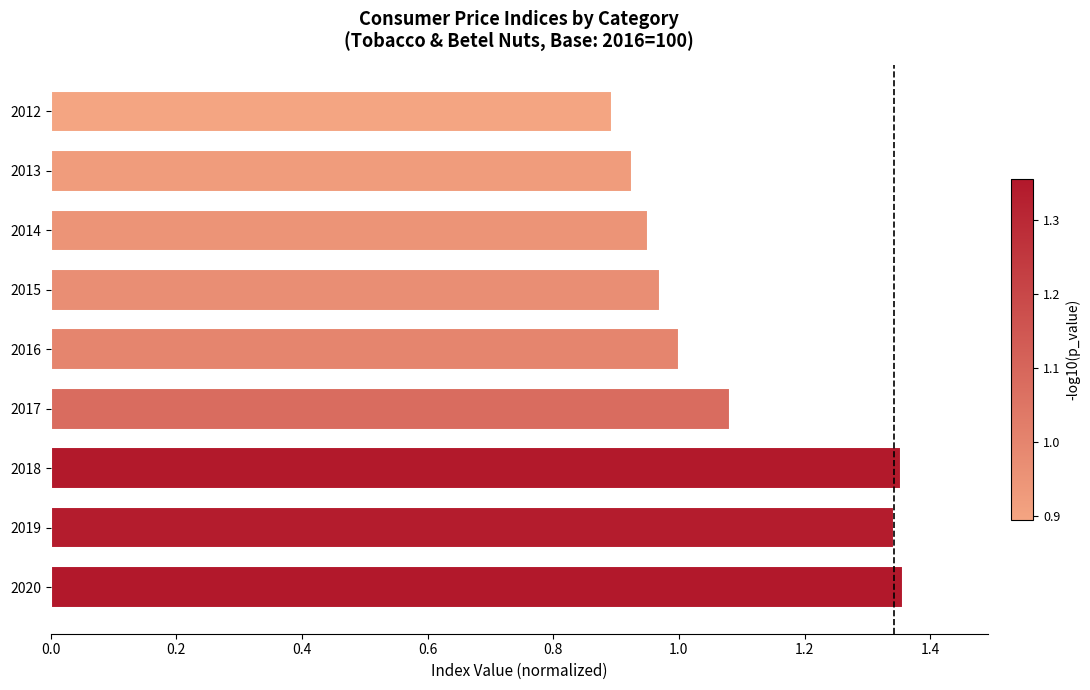

How many bars are there in total?

9